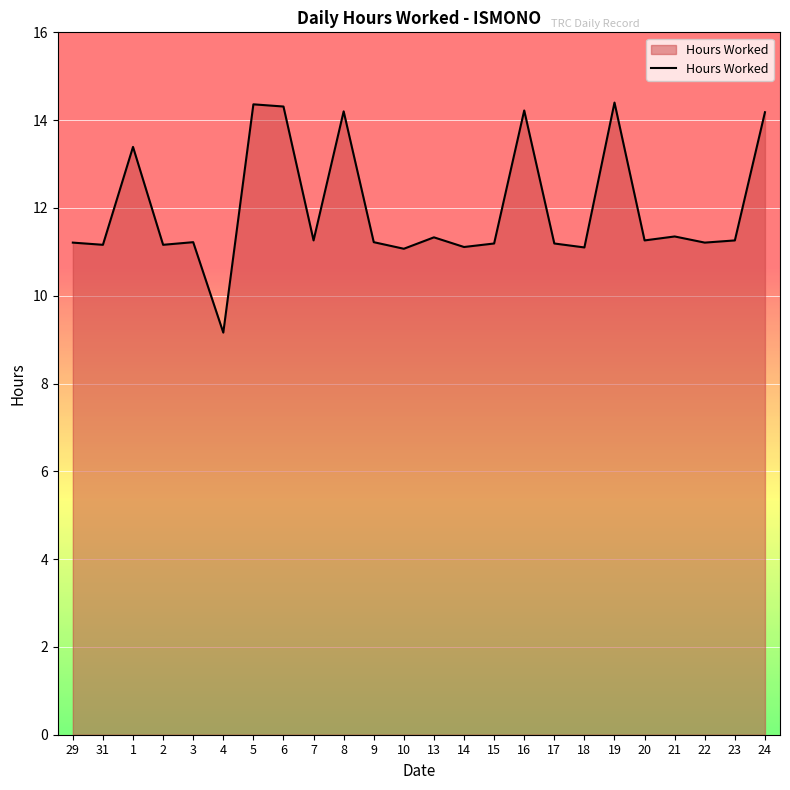

What position from the right is 10?

13